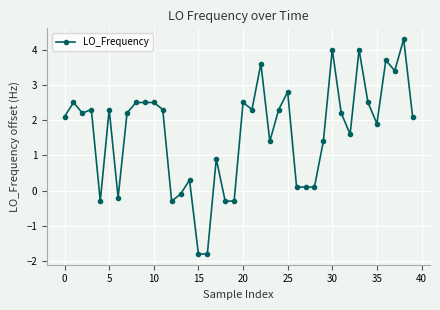

What is the value of the 34th point from the left?

4.0